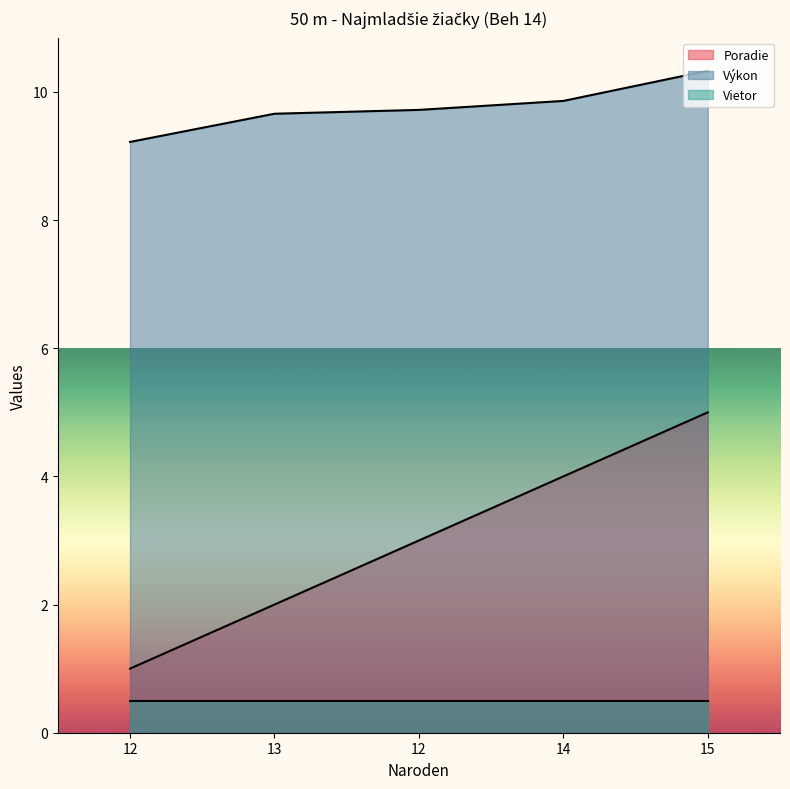

Rank the series at 13 from highest to lowest value.

Výkon, Poradie, Vietor